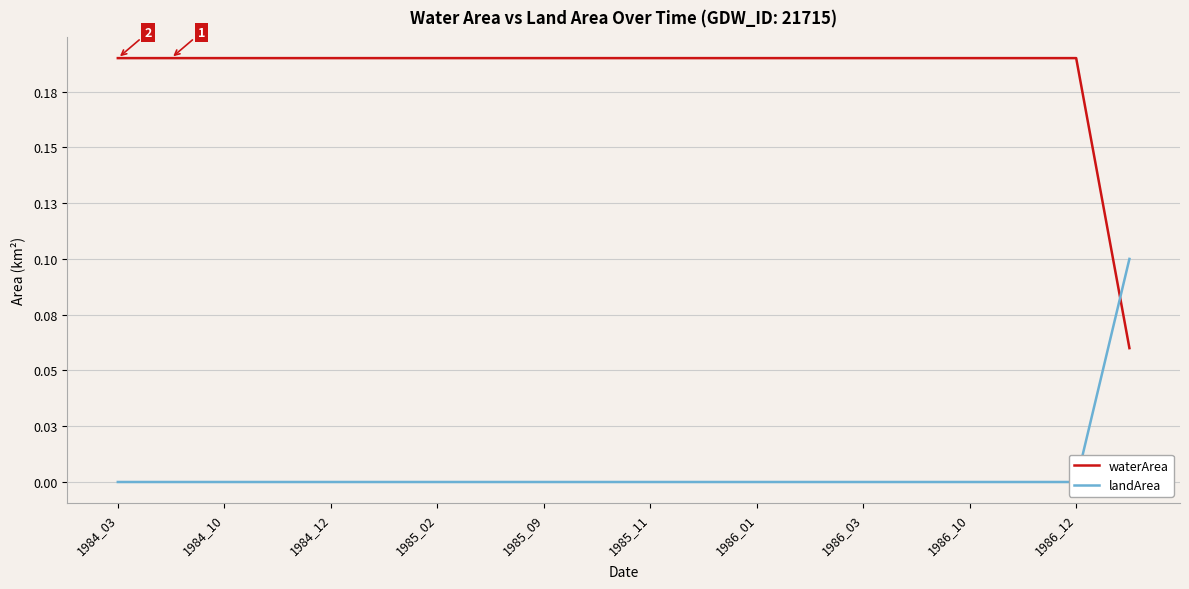

What is the spread (max minus min) of values at 1985_02?

0.2